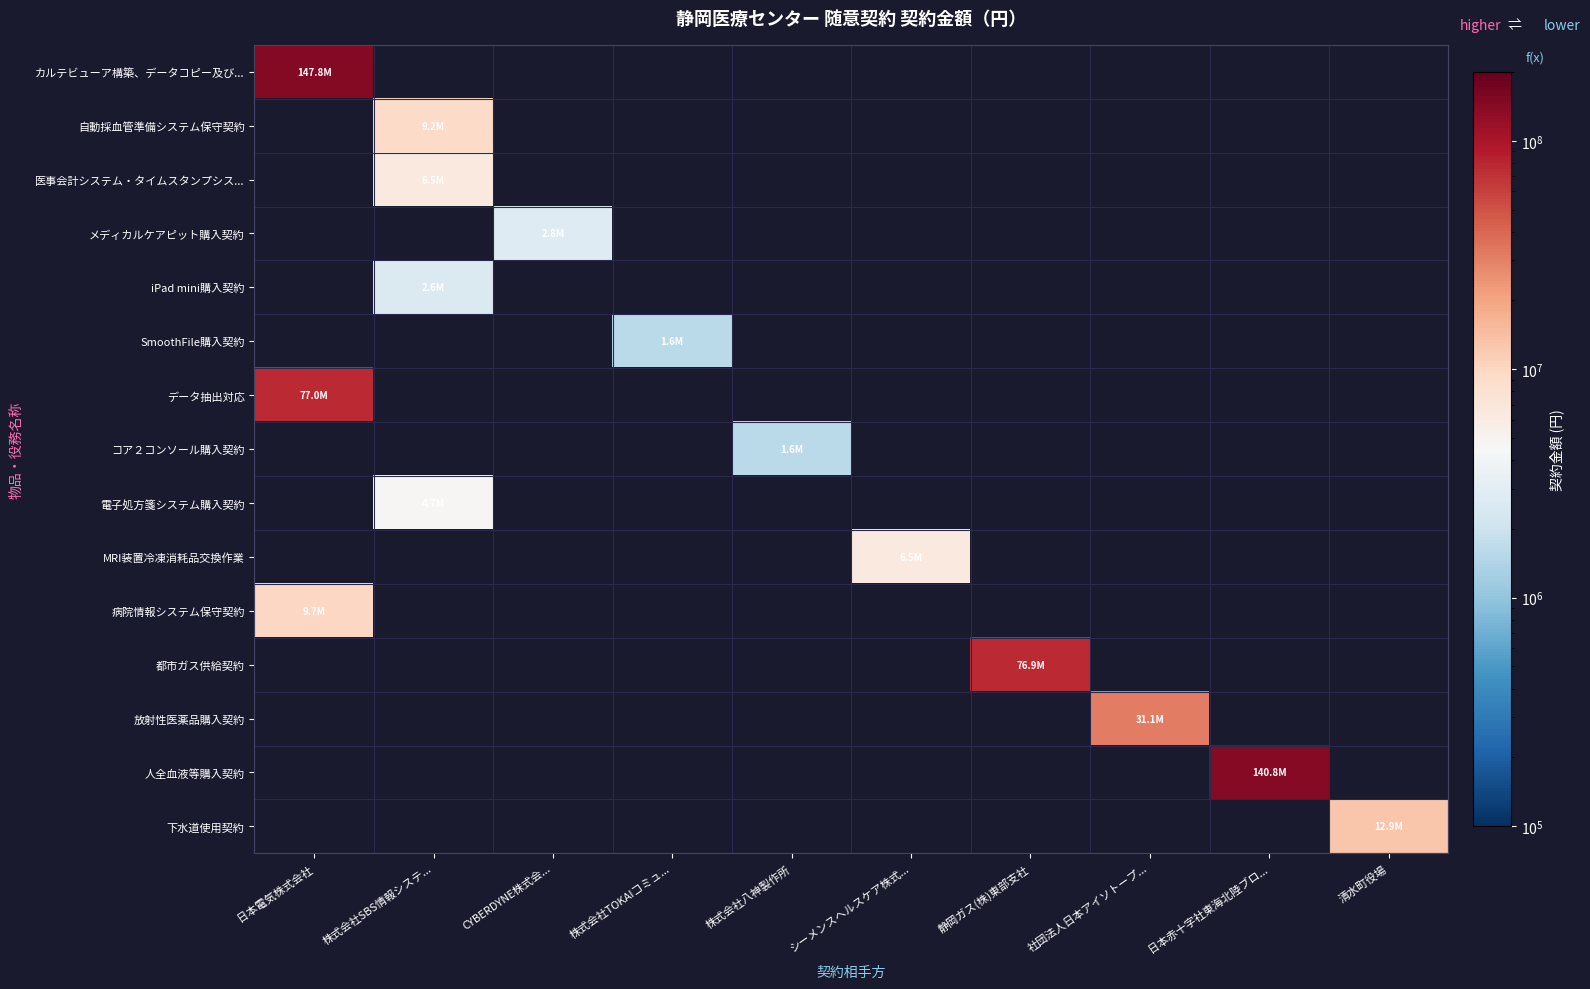

Which series has the largest range (max minus min)?

カルテビューア構築、データコピー及び...